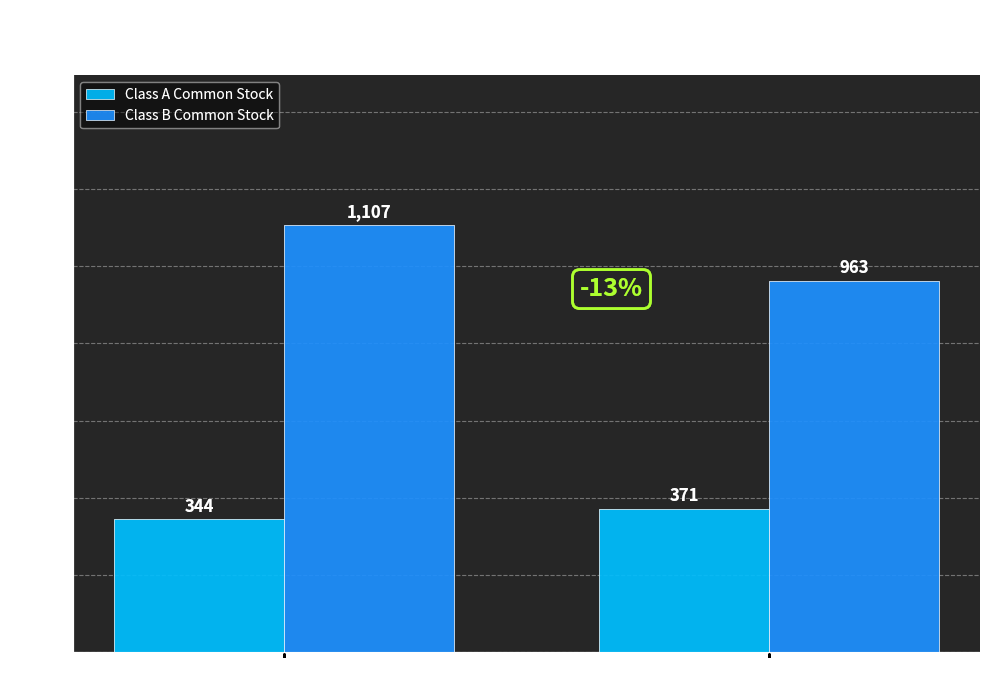

How many bars are there in each group?

2